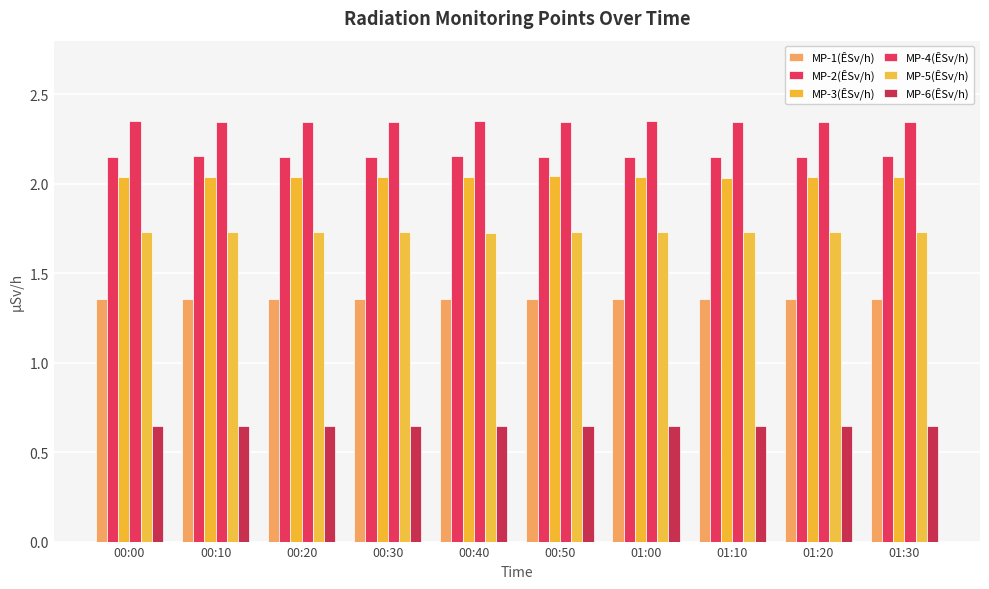

At 01:00, list the series in order from largest to smallest.

MP-4(ÊSv/h), MP-2(ÊSv/h), MP-3(ÊSv/h), MP-5(ÊSv/h), MP-1(ÊSv/h), MP-6(ÊSv/h)